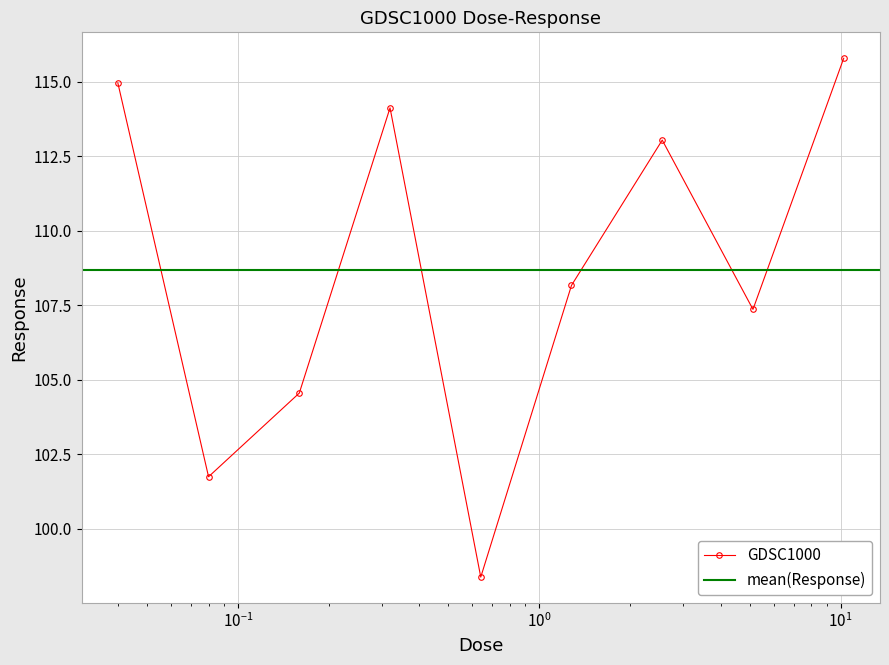

Rank the categories by value from lowest to highest.

0.64, 0.08, 0.16, 5.12, 1.28, 2.56, 0.32, 0.04, 10.24